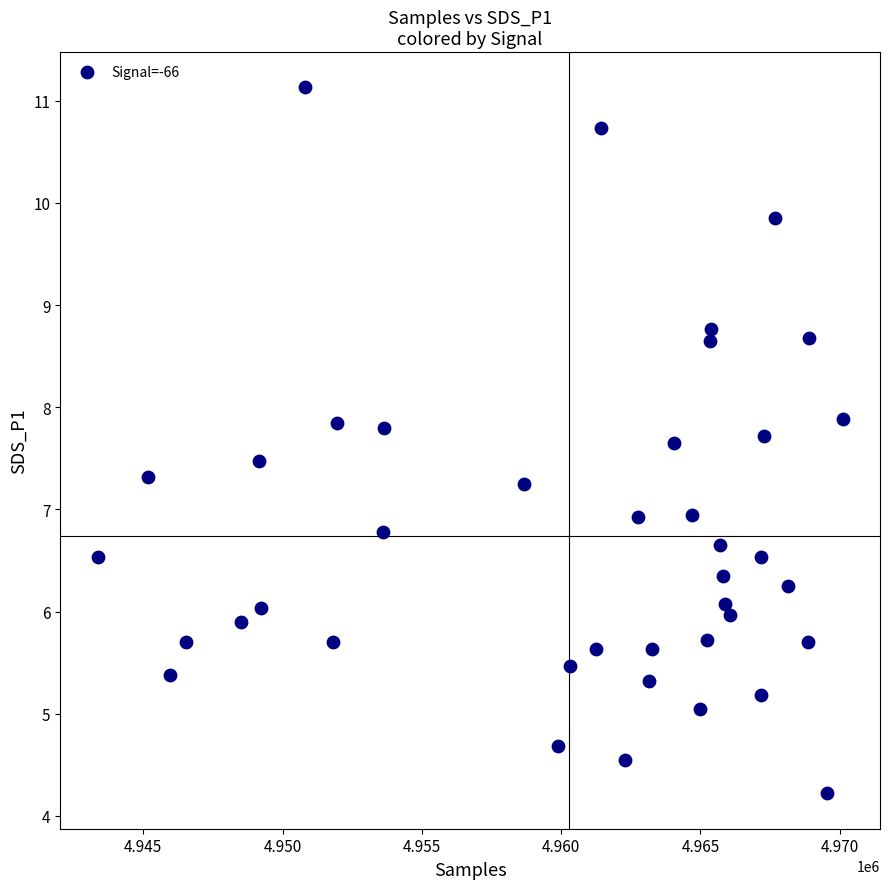

What is the range of X values (max minus min)?

26751.0